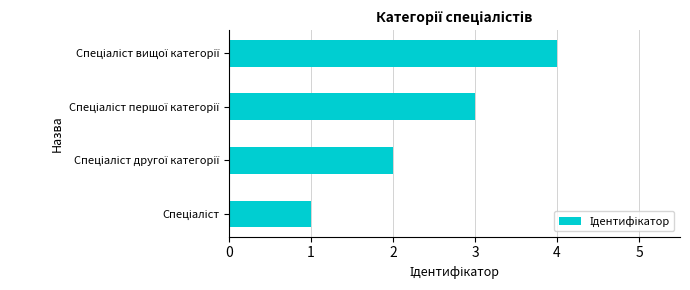

What is the sum of all values?

10